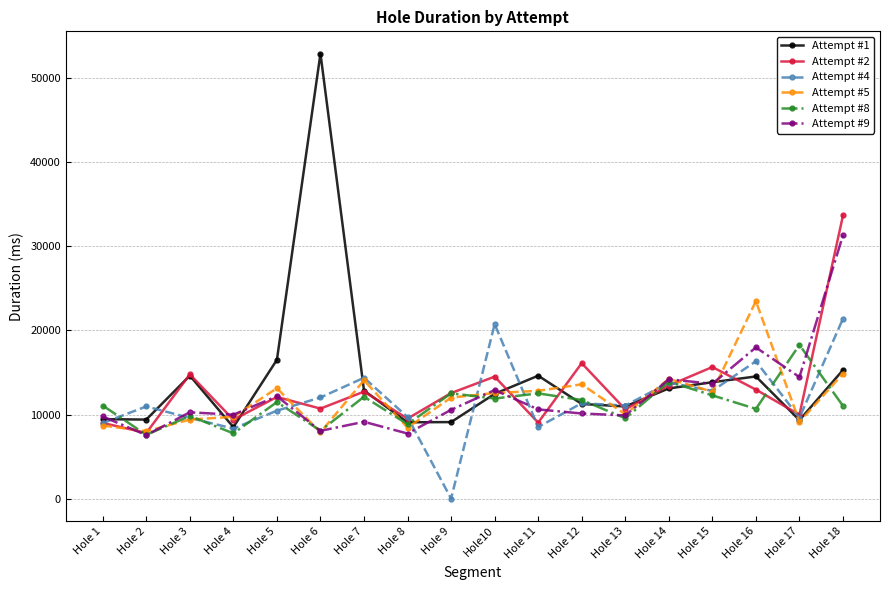

The value of Attempt #2 at Hole10 is 14504. True or false?

True